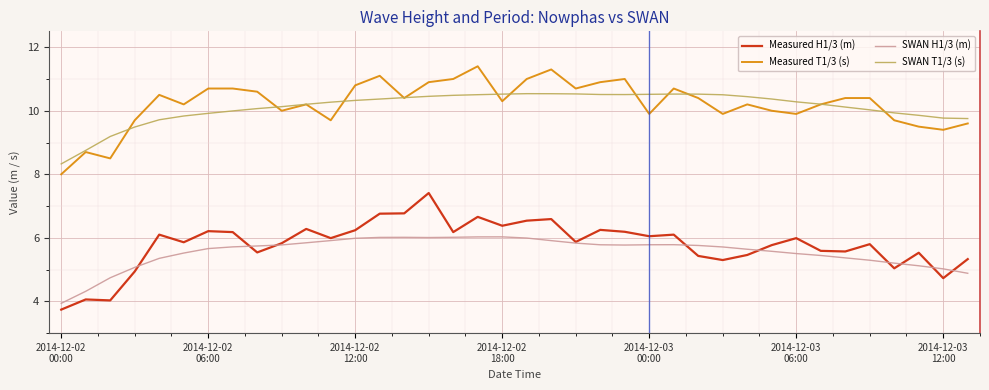

List the series in order of their peak value, highest first.

Measured T1/3 (s), SWAN T1/3 (s), Measured H1/3 (m), SWAN H1/3 (m)